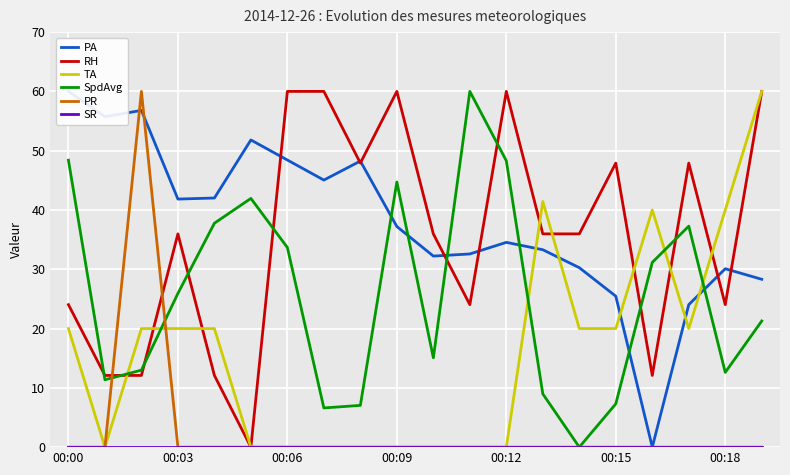

What is the highest value of the SpdAvg series?

60.0